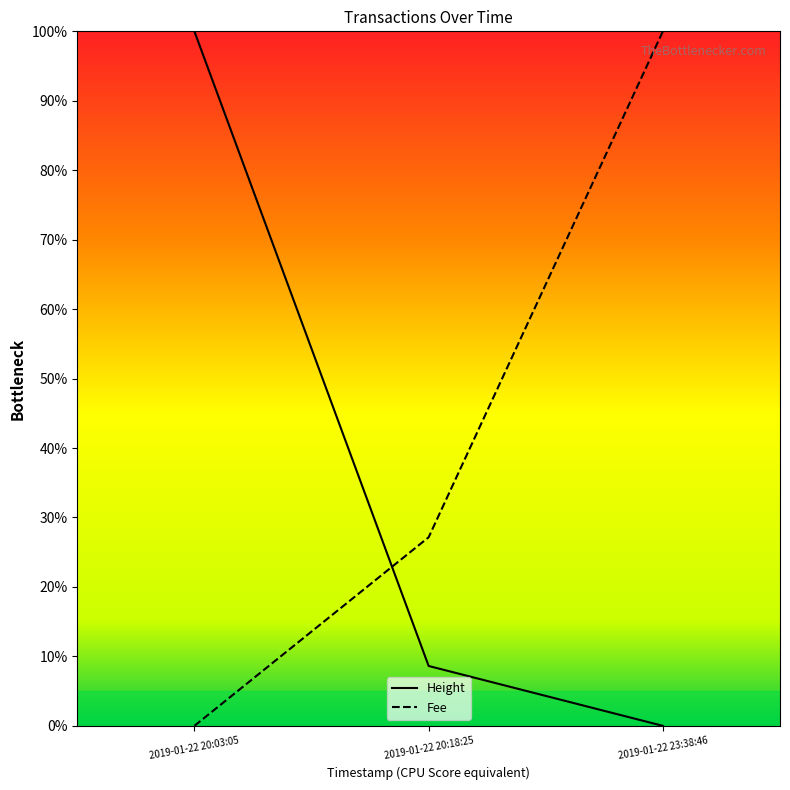

Rank the series by their maximum value, from lowest to highest.

Fee, Height